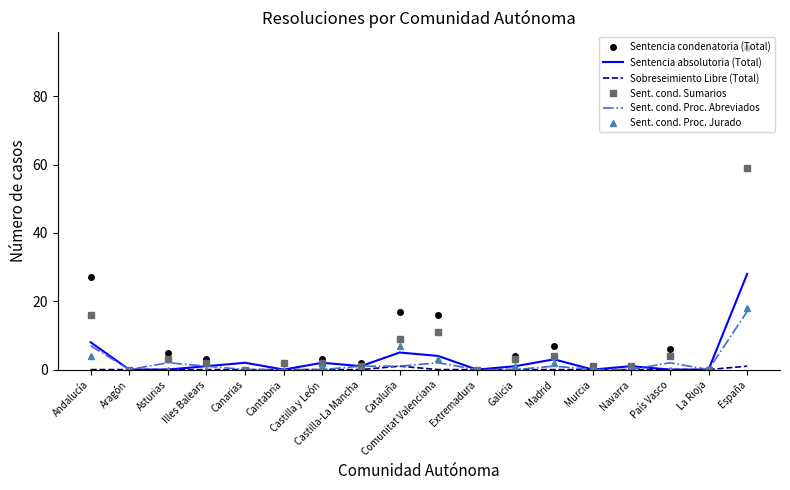

Which series changed the most between Andalucía and Murcia?

Sentencia condenatoria (Total)